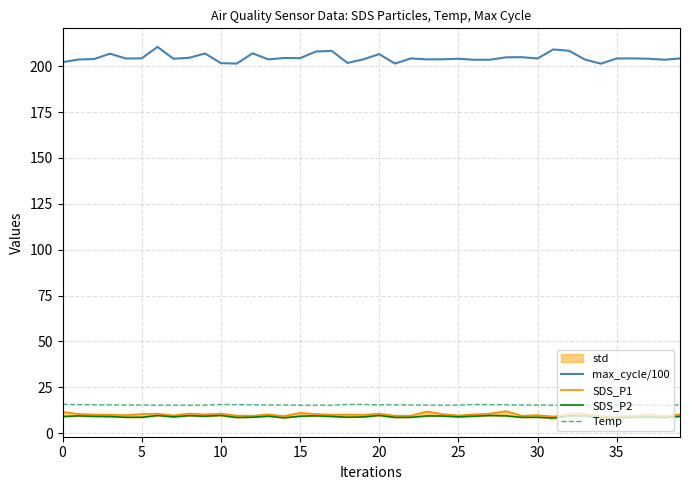

How many categories are shown in the chart?

40